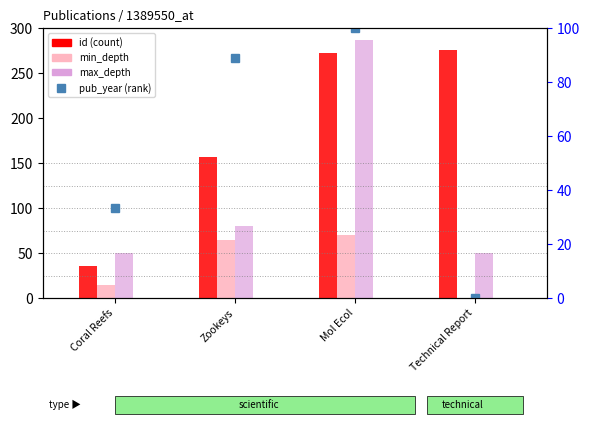

At which category is the sum across all series the highest?

Mol Ecol